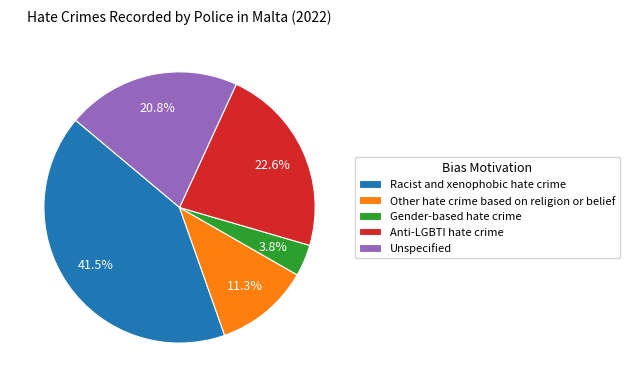

To the nearest percent, what is the difference between the Anti-LGBTI hate crime and Racist and xenophobic hate crime slice percentages?

19%